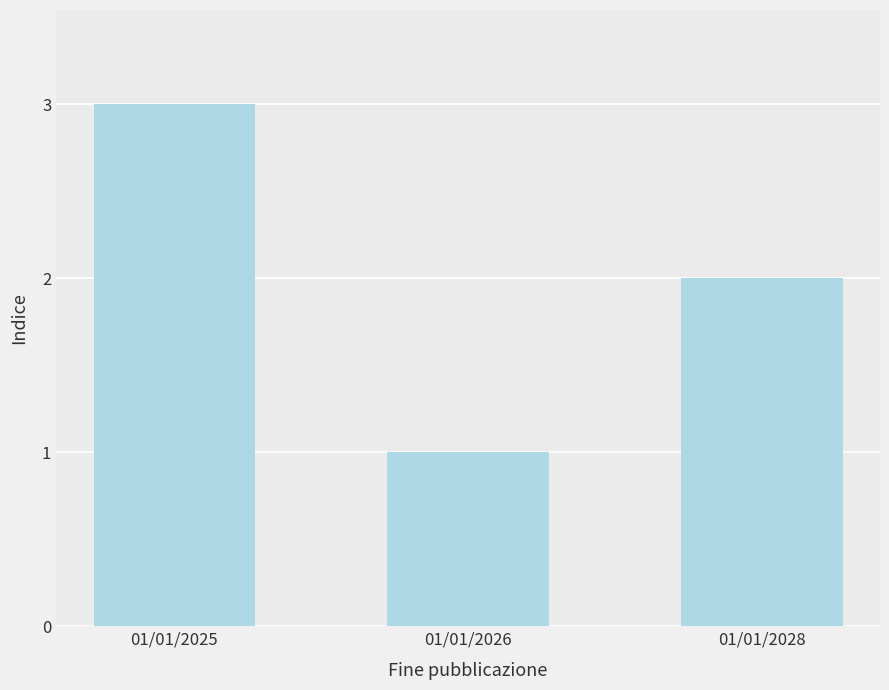

Which has a higher value, 01/01/2028 or 01/01/2026?

01/01/2028